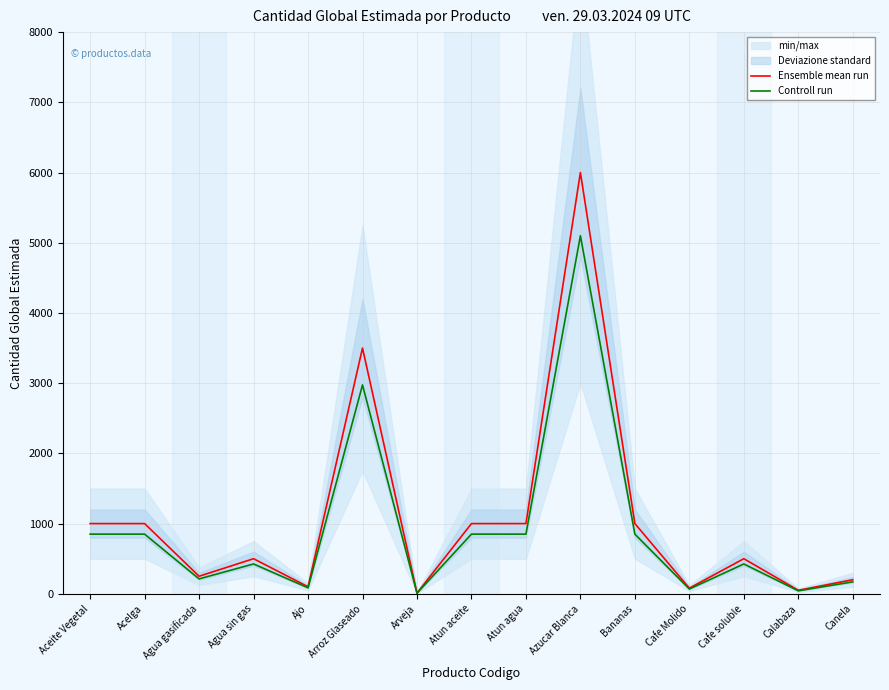

At which label is Controll run closest to 2554?

Arroz Glaseado